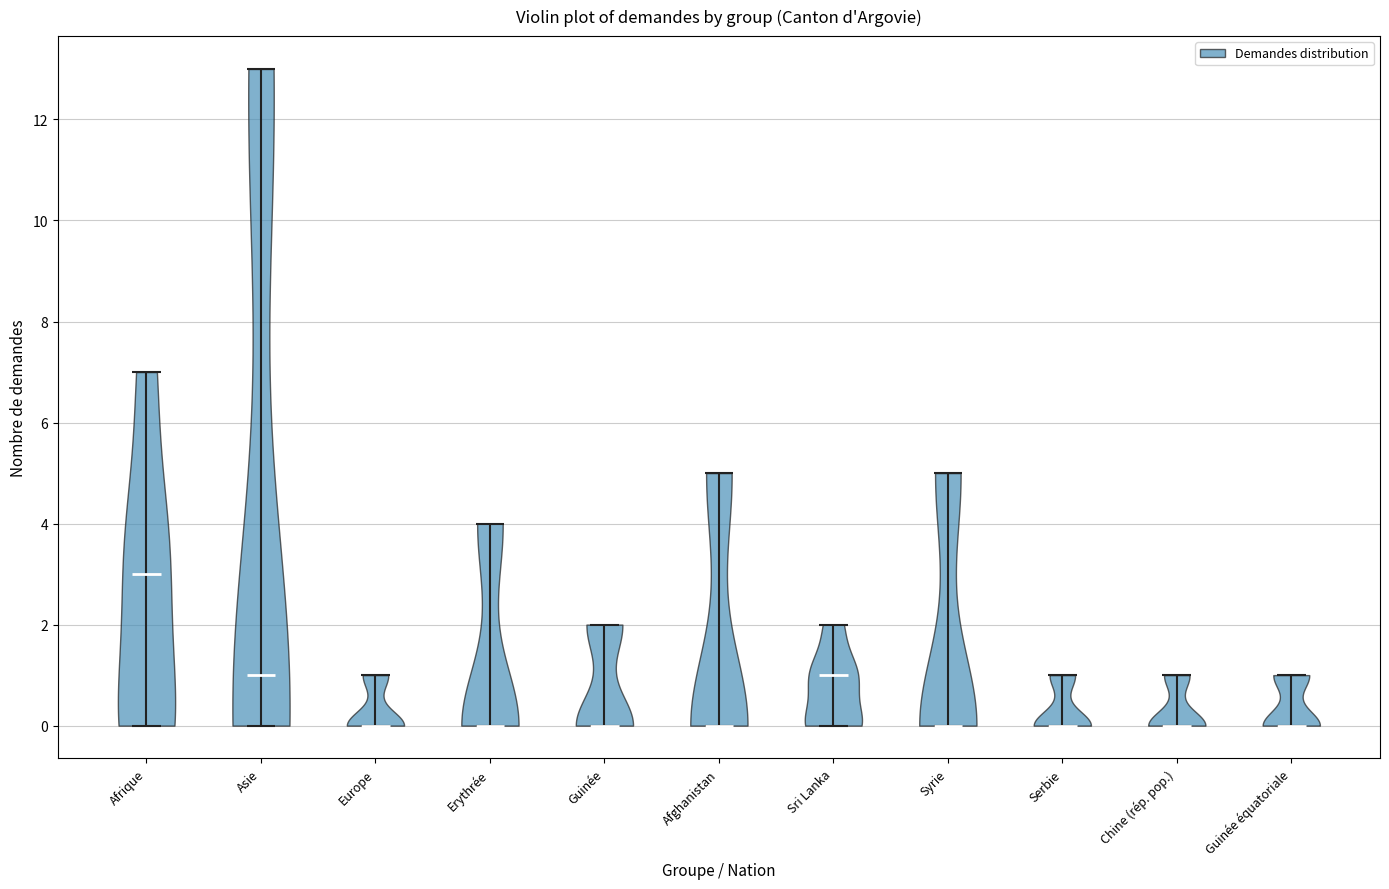

Reading left to right, read every violin against the y-axis: where its median line is, and the lowest and highest points it reaches. The values are not printed on the chart, so give them approximately, as read against the axis.

Afrique: median line 3, lowest point 0, highest point 7
Asie: median line 1, lowest point 0, highest point 13
Europe: median line 0, lowest point 0, highest point 1
Erythrée: median line 0, lowest point 0, highest point 4
Guinée: median line 0, lowest point 0, highest point 2
Afghanistan: median line 0, lowest point 0, highest point 5
Sri Lanka: median line 1, lowest point 0, highest point 2
Syrie: median line 0, lowest point 0, highest point 5
Serbie: median line 0, lowest point 0, highest point 1
Chine (rép. pop.): median line 0, lowest point 0, highest point 1
Guinée équatoriale: median line 0, lowest point 0, highest point 1